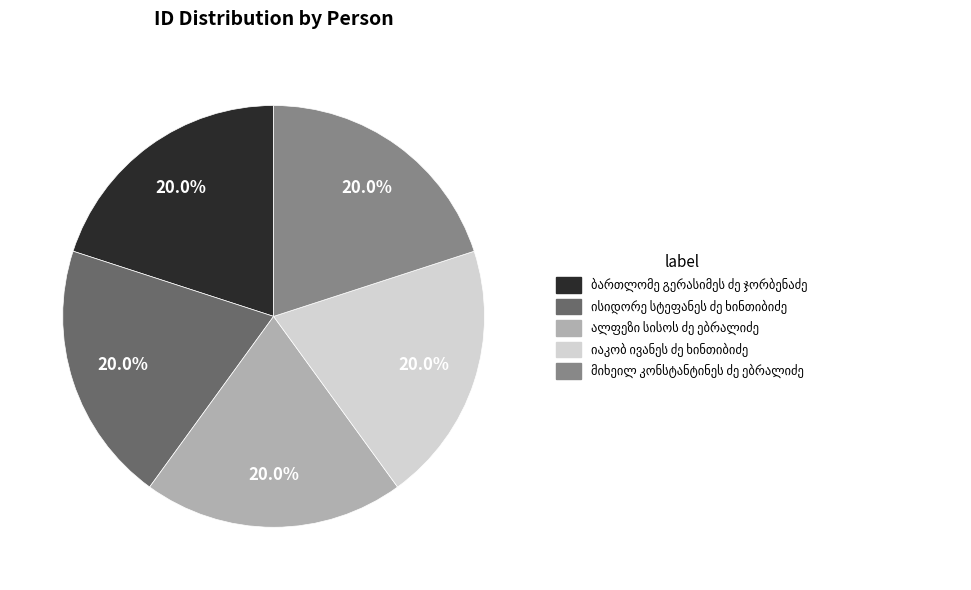

What is the smallest slice in the pie chart?

ბართლომე გერასიმეს ძე ჯორბენაძე